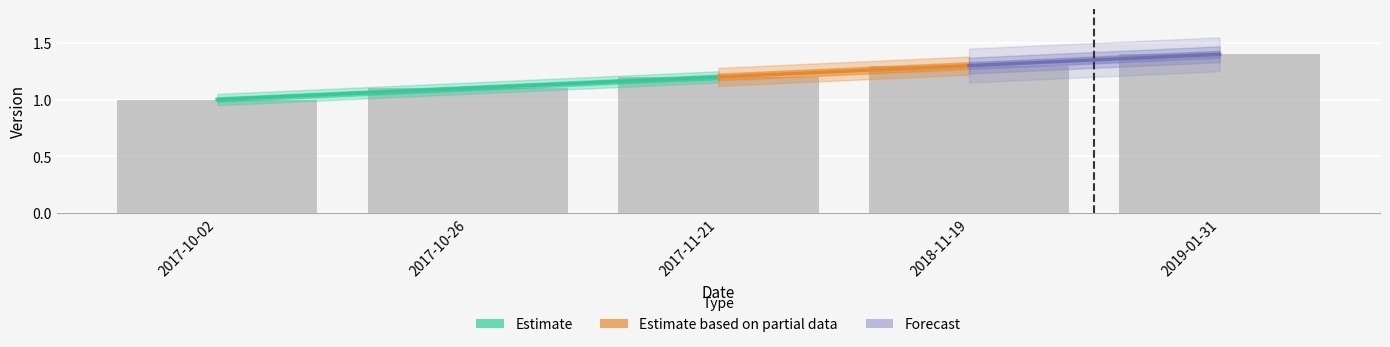

List the labels in order of value, smallest first.

2017-10-02, 2017-10-26, 2017-11-21, 2018-11-19, 2019-01-31